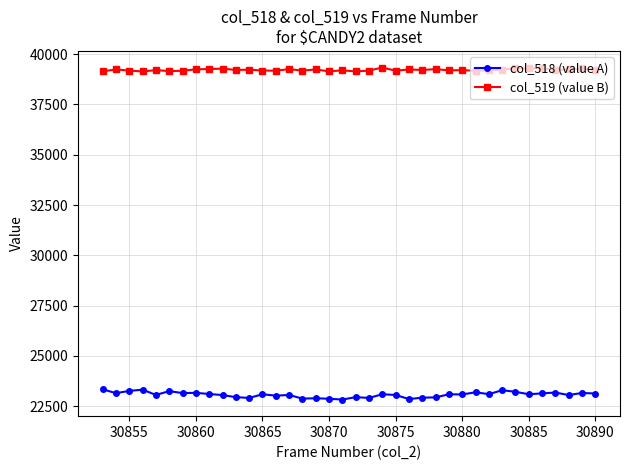

What is the difference between the second highest and minimum values in the col_519 (value B) series?

156